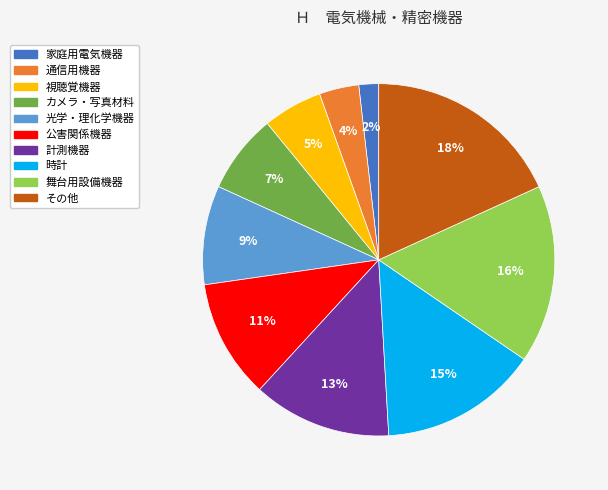

Is there a majority slice in this chart?

No